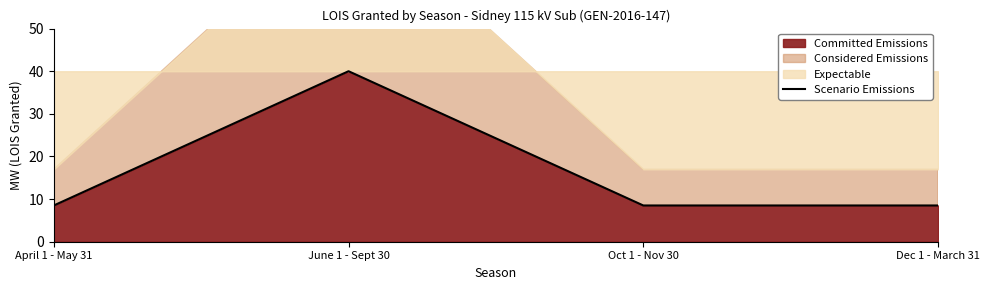

What is the ratio of the value at Oct 1 - Nov 30 to the value at April 1 - May 31?

1.0